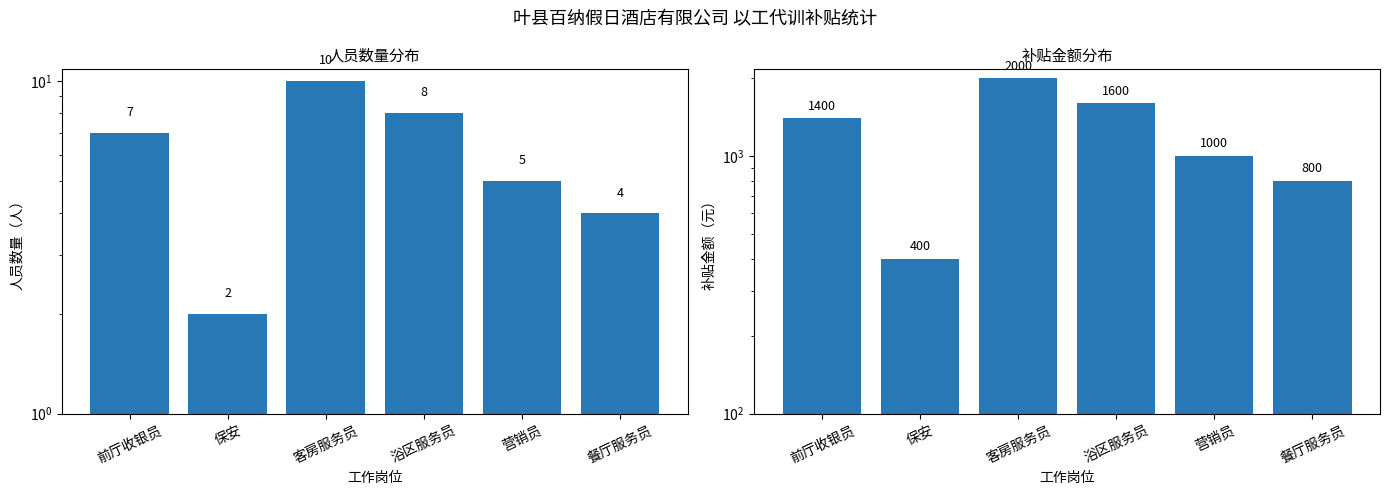

What is the label of the 2nd bar from the left?

保安